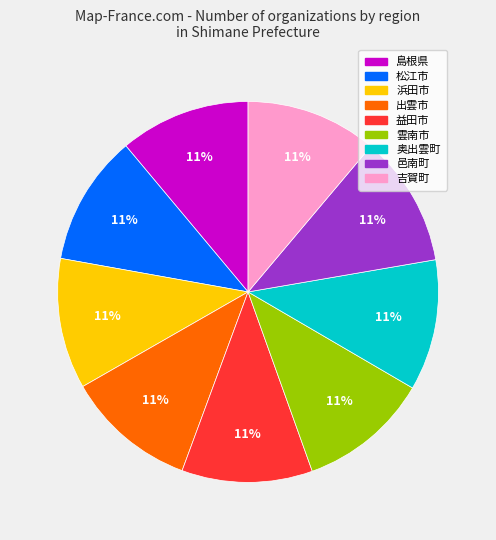

To the nearest percent, what is the combined percentage of 益田市 and 奥出雲町?

22%